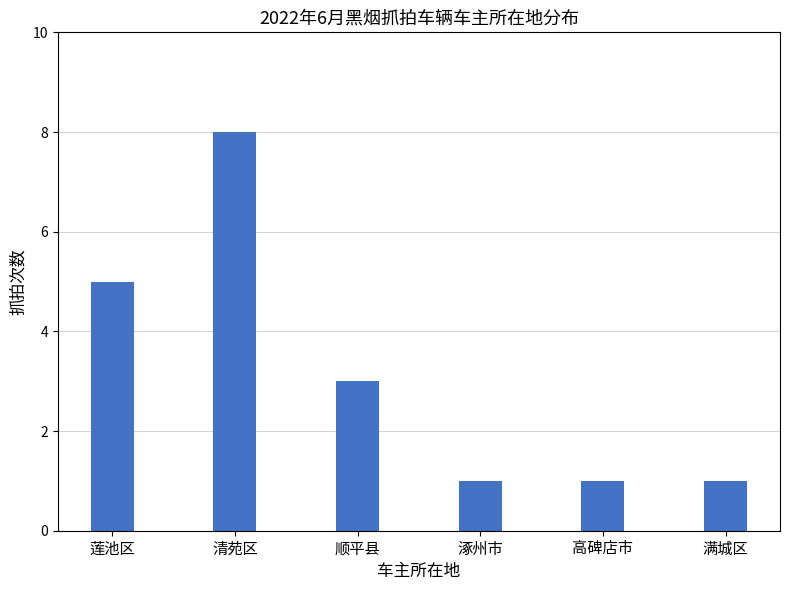

What is the approximate value at 顺平县?

3